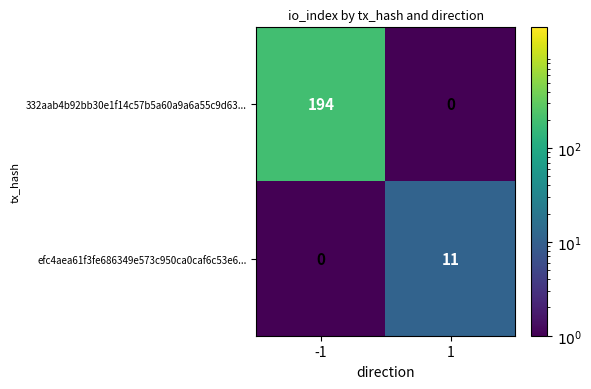

What is the greatest value displayed?

194